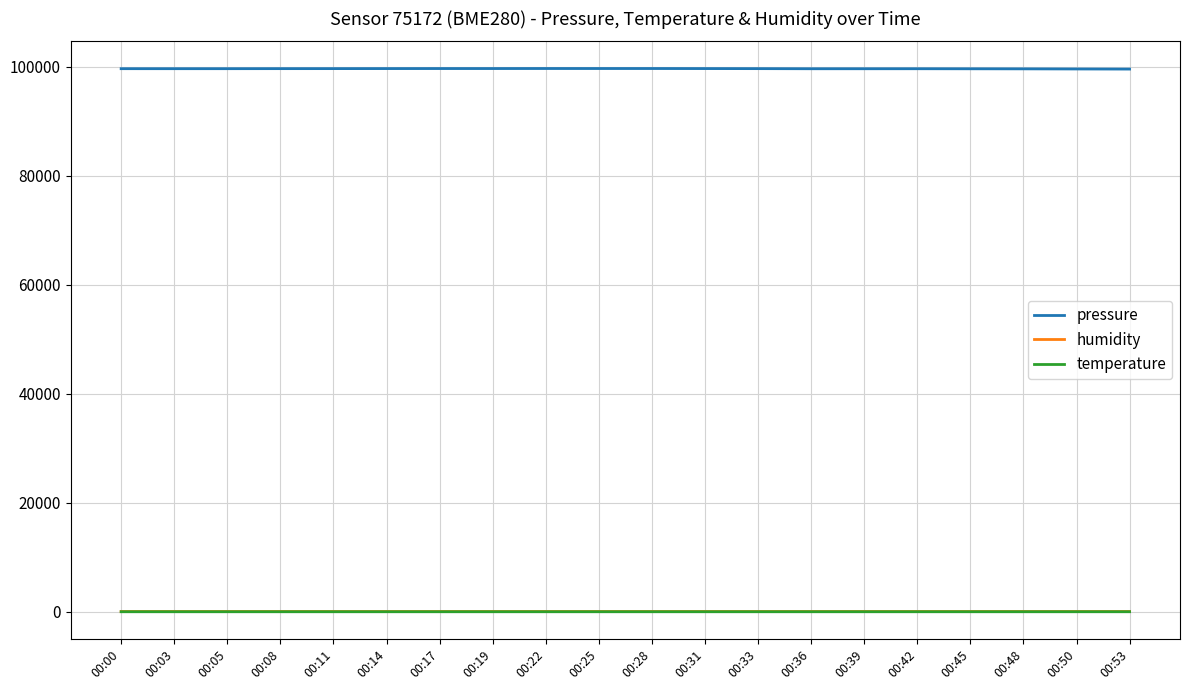

True or false: pressure and humidity cross at least once.

False